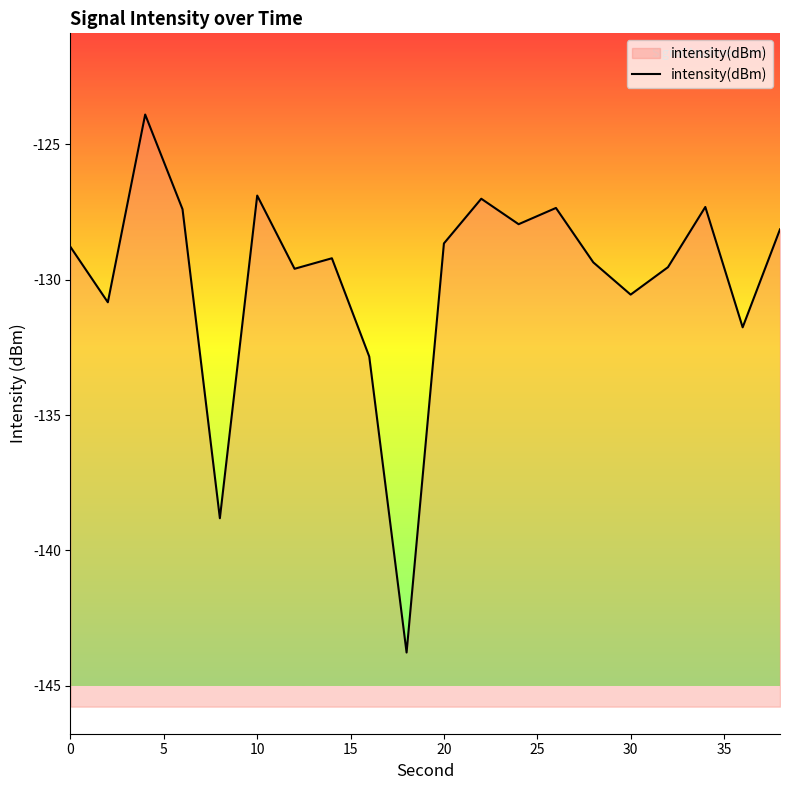

What is the maximum value shown in the chart?

-123.9